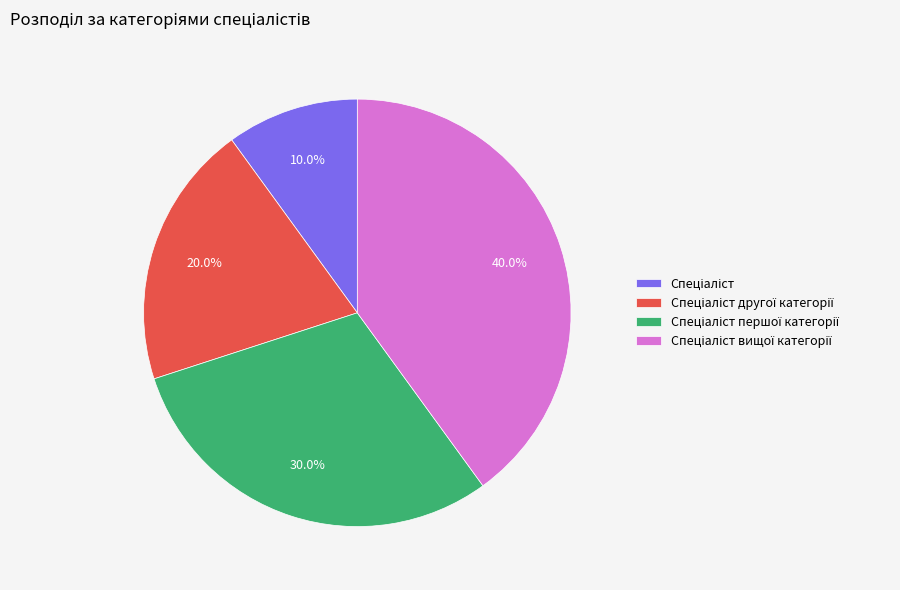

Is there a majority slice in this chart?

No